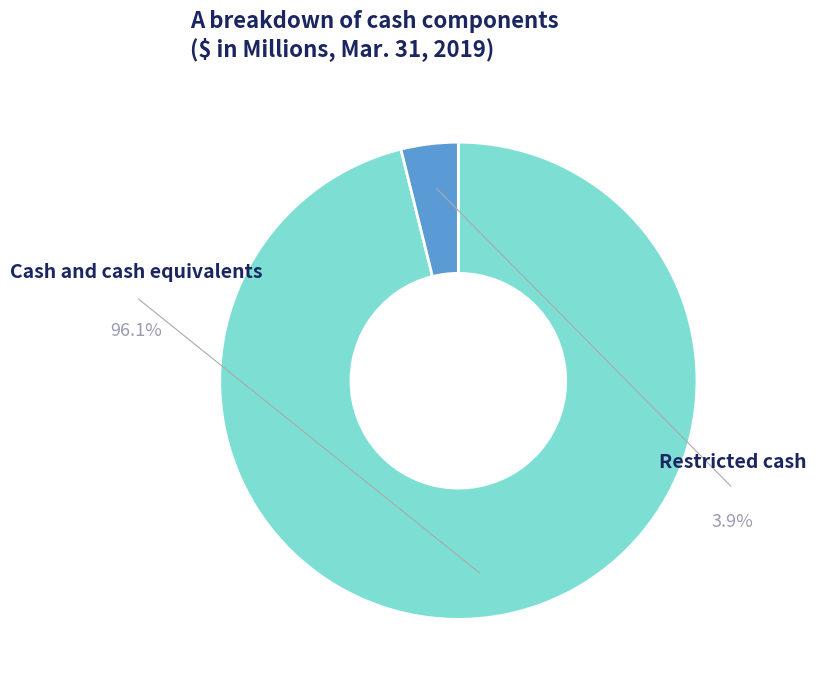

What is the smallest slice in the pie chart?

Restricted cash